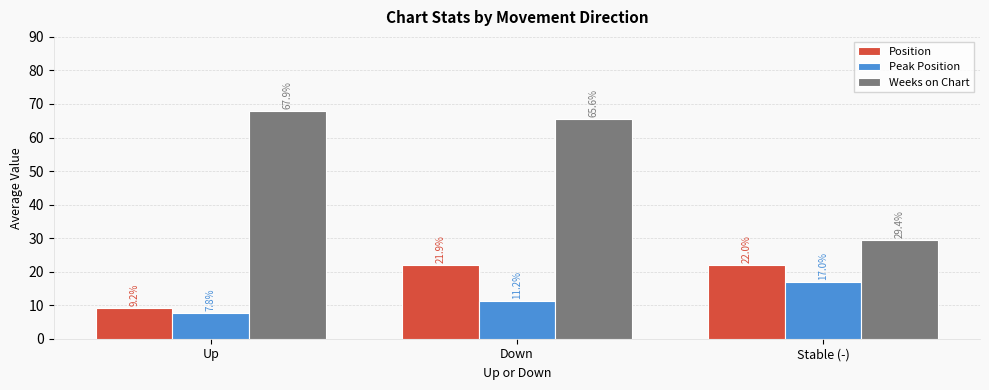

At how many categories does at least one series exceed 53?

2